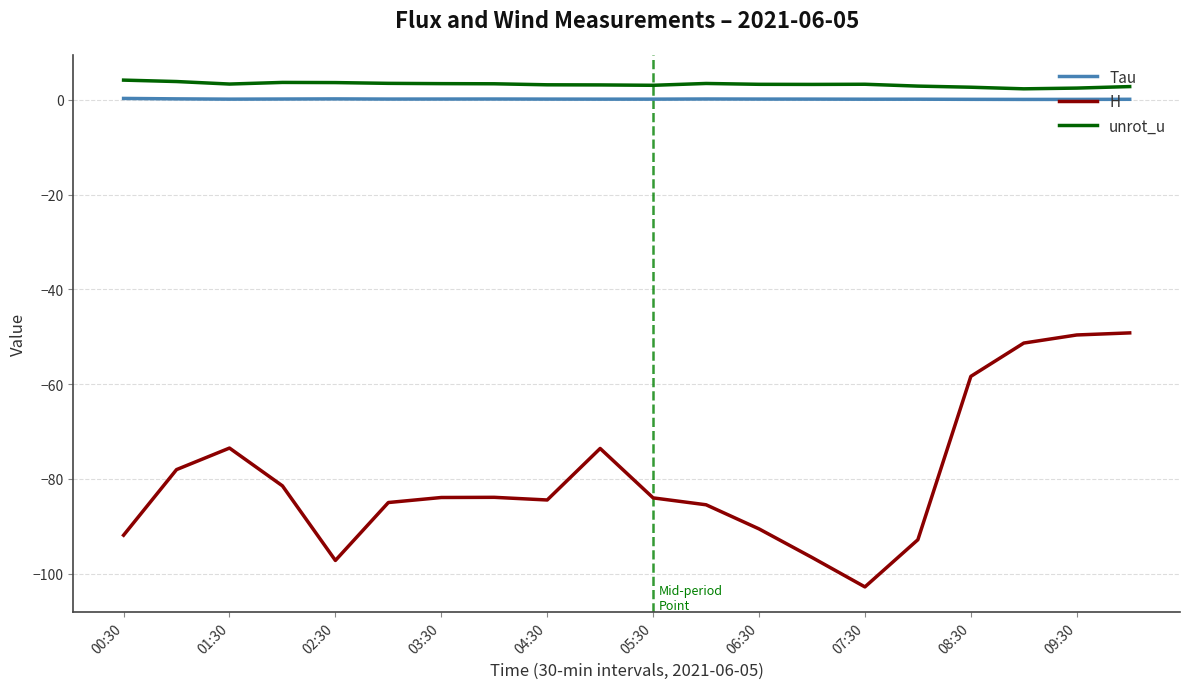

How many lines are shown in the chart?

3